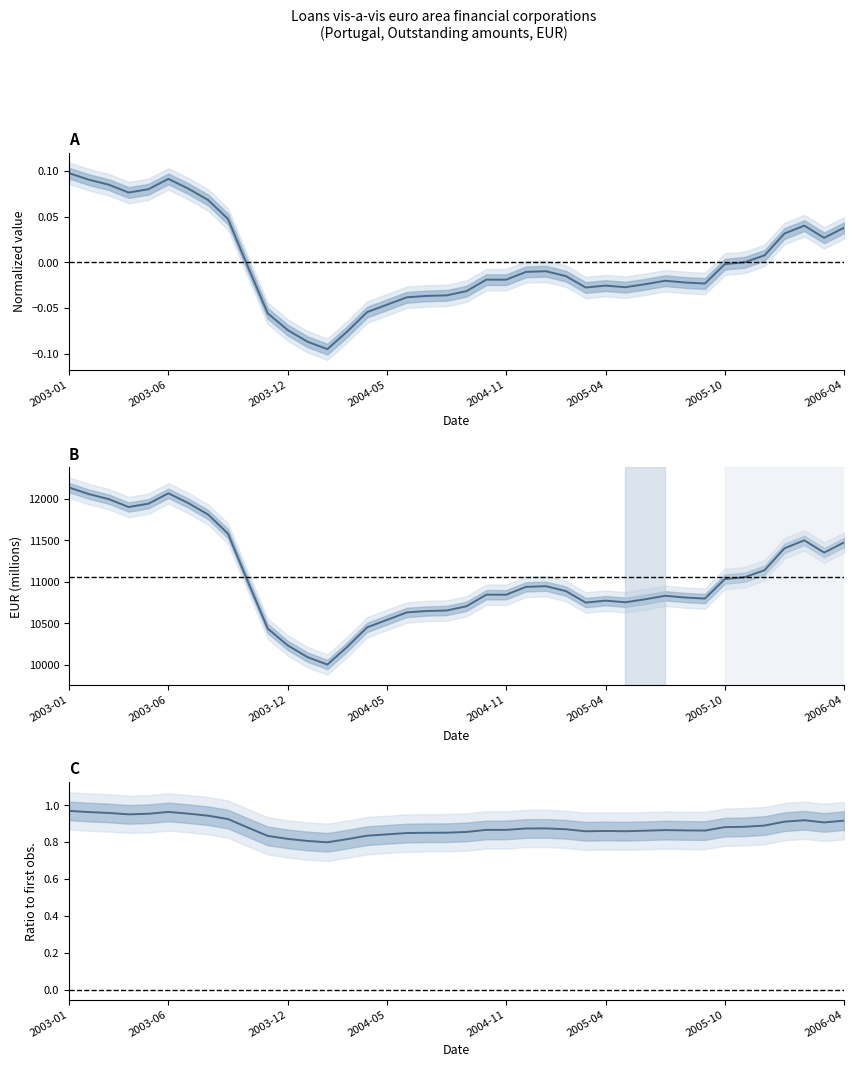

At which category is the sum across all series the highest?

2003-01